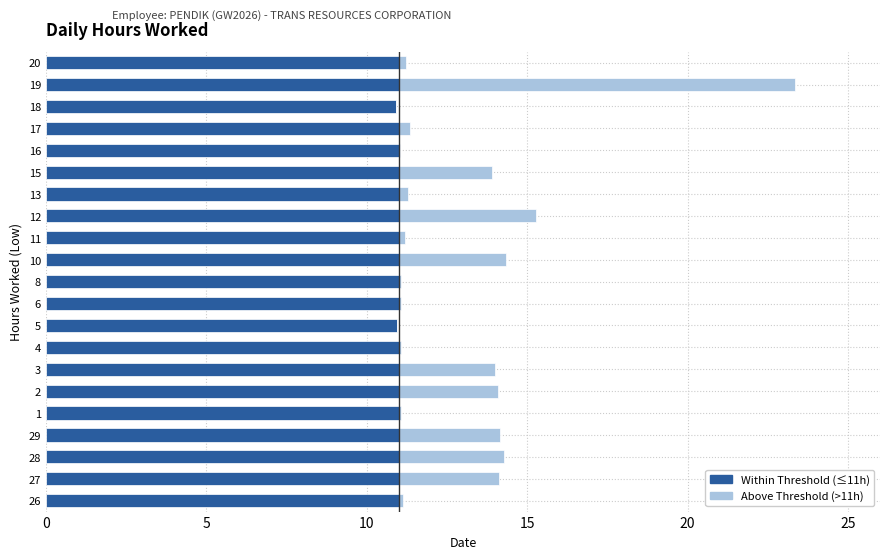

What is the total value across all series at 29?

14.1